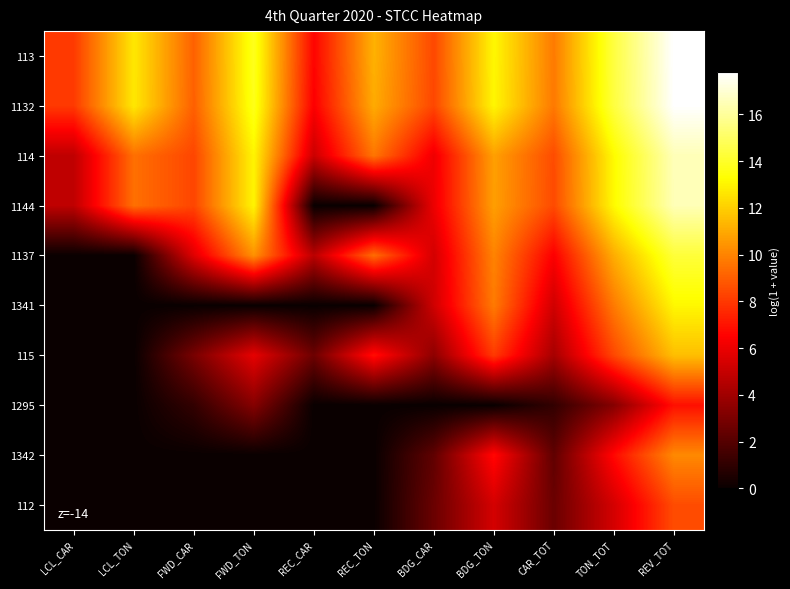

What is the spread (max minus min) of values at BDG_CAR?

8.4